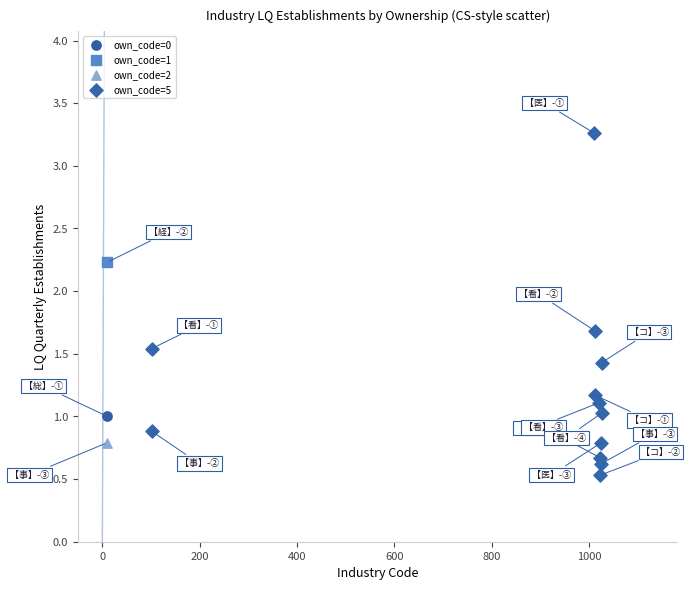

What are all the series names shown in the legend?

own_code=0, own_code=1, own_code=2, own_code=5